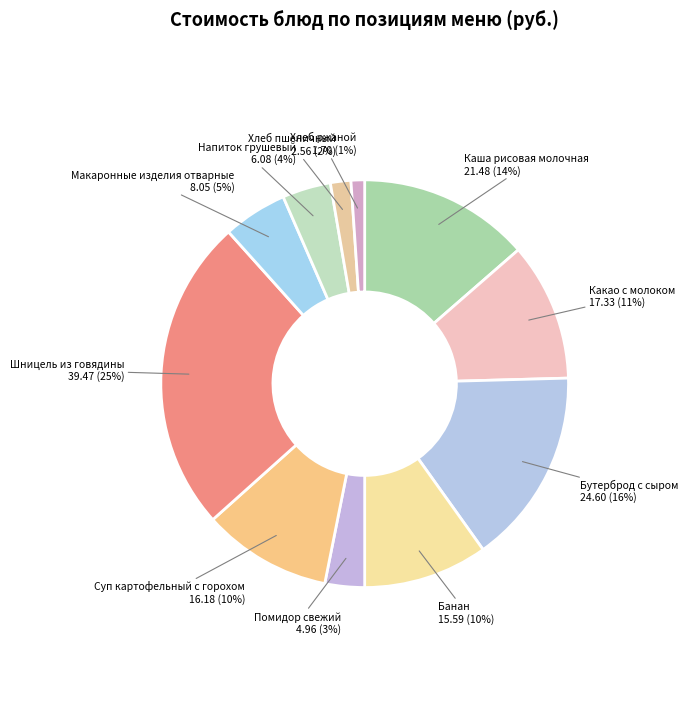

To the nearest percent, what is the average slice percentage?

9%